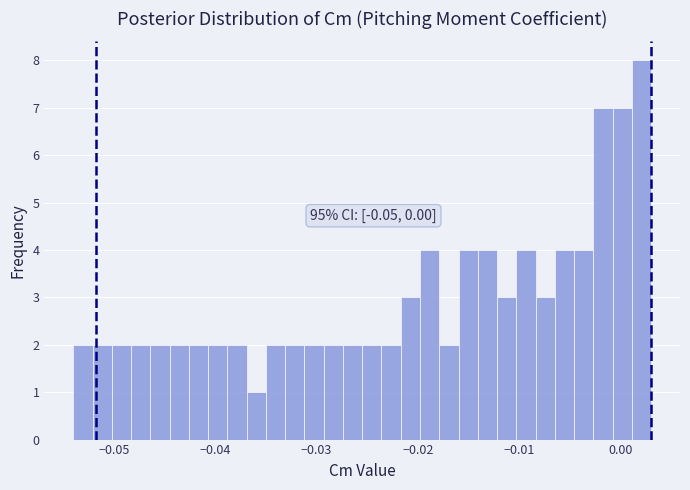

Read against the x-axis, roughly where is the centre of the tallest bar?

0.002